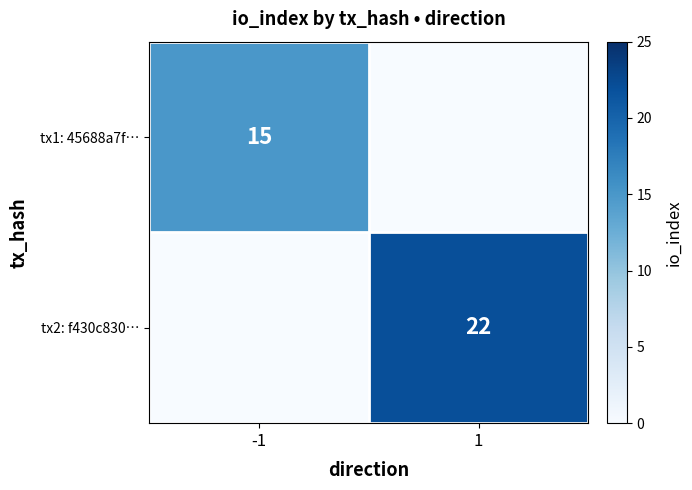

What is the spread (max minus min) of values at 1?

22